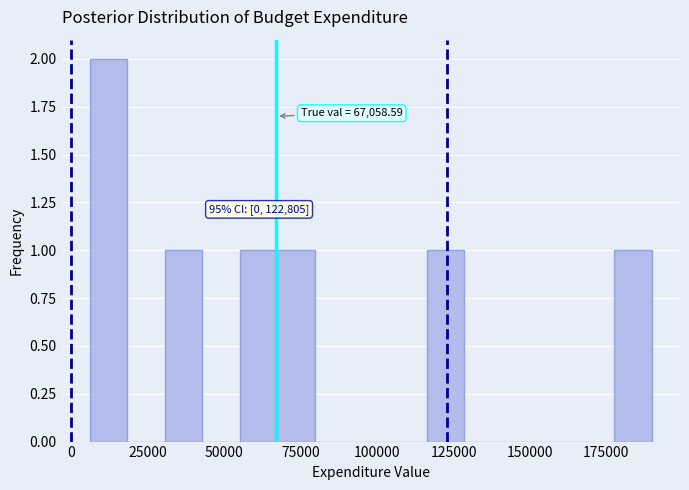

Around what value on the x-axis is the tallest bar? Give the approximate position of its centre, as read against the axis.

10000